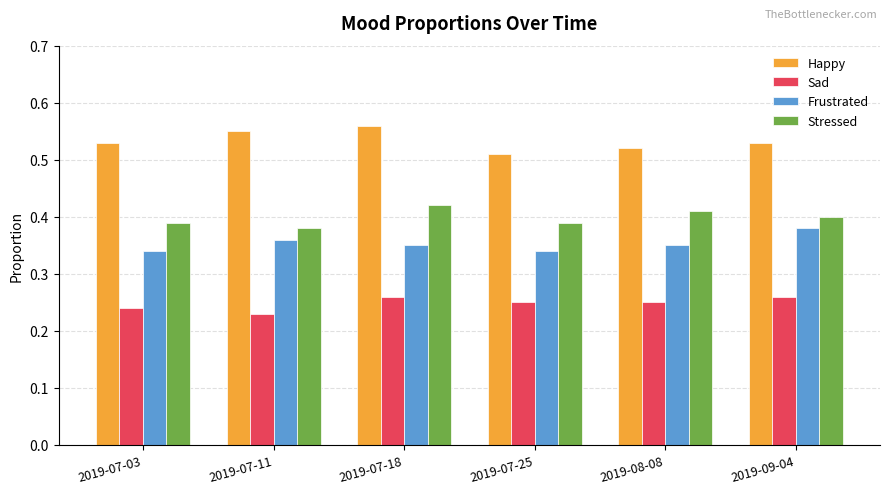

What is the sum of all Frustrated values?

2.1